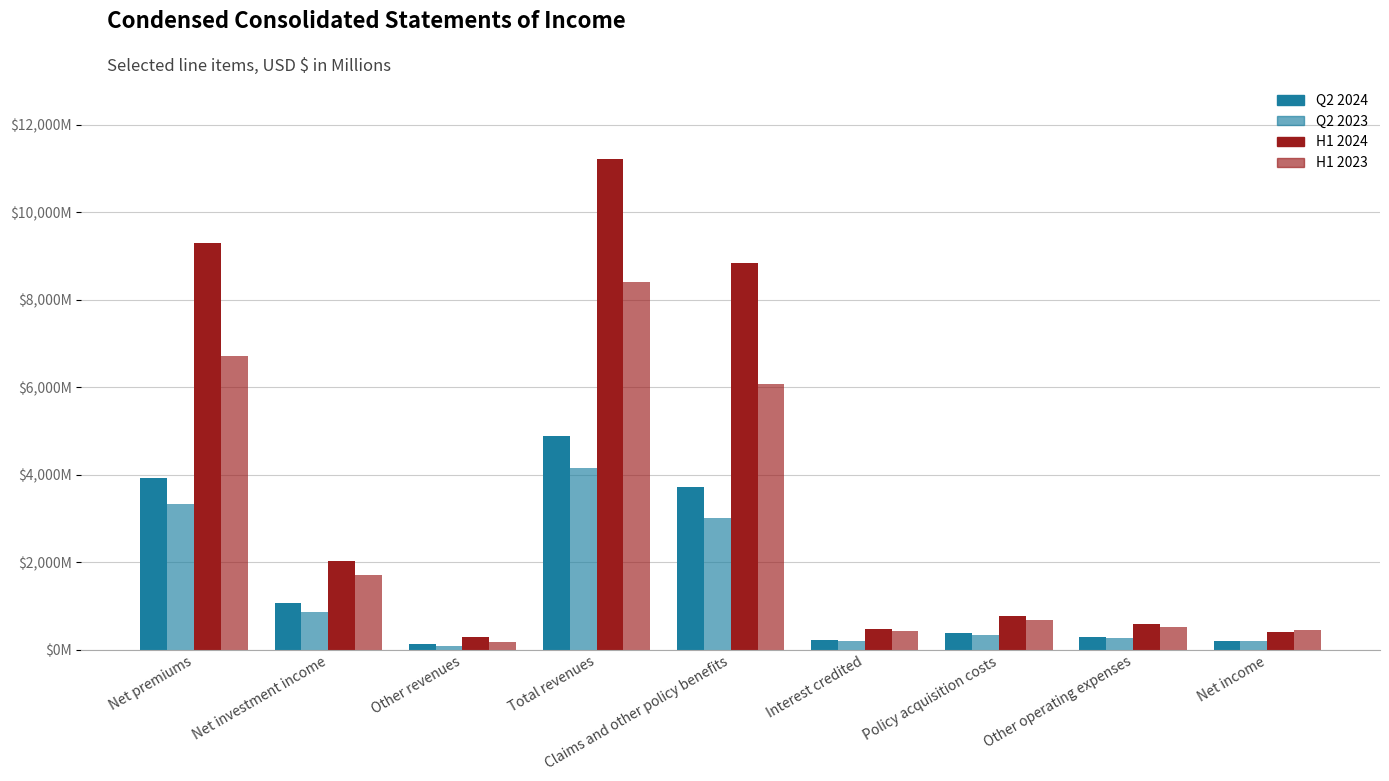

Does the chart contain stacked bars?

No